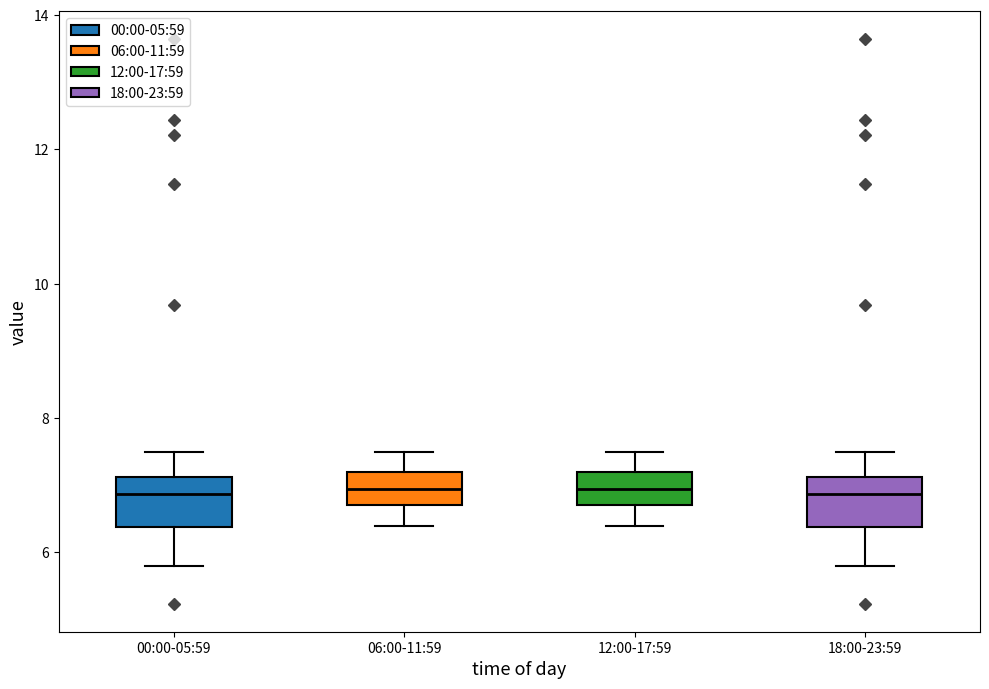

Reading left to right, read every box against the y-axis: the position of its median line, the range the box covers, and the ends of its whiskers. The values are not printed on the chart, so give them approximately, as read against the axis.

00:00-05:59: median 6.8, box 6.4 to 7.2, whiskers 5.8 to 7.6
06:00-11:59: median 7.0, box 6.8 to 7.2, whiskers 6.4 to 7.6
12:00-17:59: median 7.0, box 6.8 to 7.2, whiskers 6.4 to 7.6
18:00-23:59: median 6.8, box 6.4 to 7.2, whiskers 5.8 to 7.6